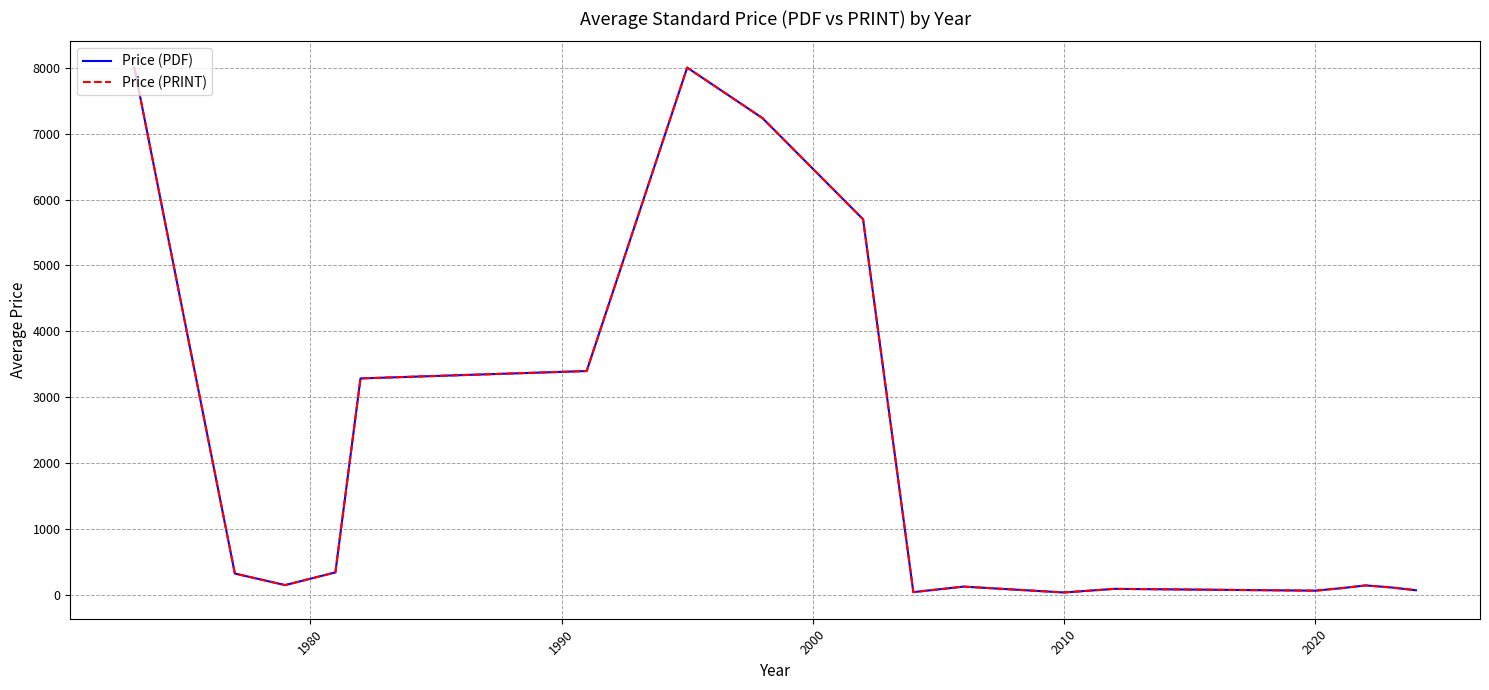

Is this an area chart (filled region under the line)?

No